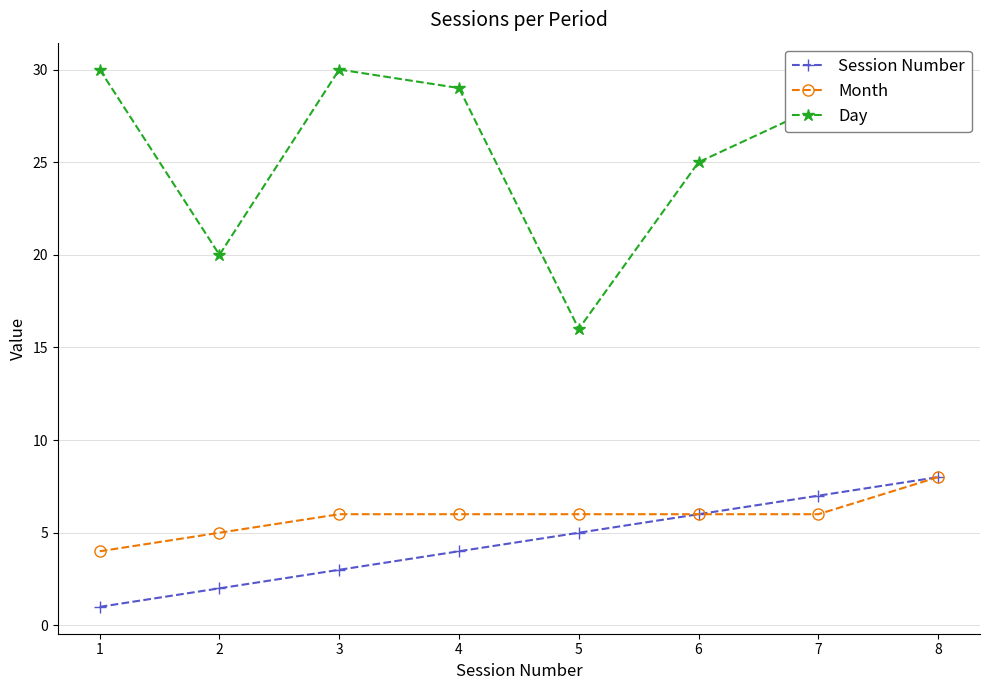

The Month series shows 6 at 5. True or false?

True